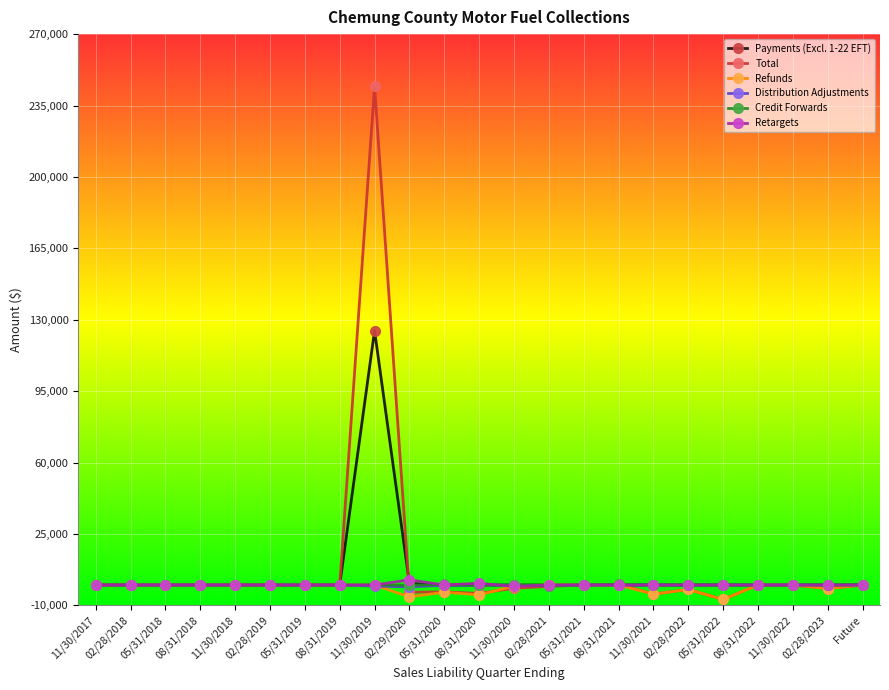

What is the difference between the maximum and minimum values in the Distribution Adjustments series?

926.1